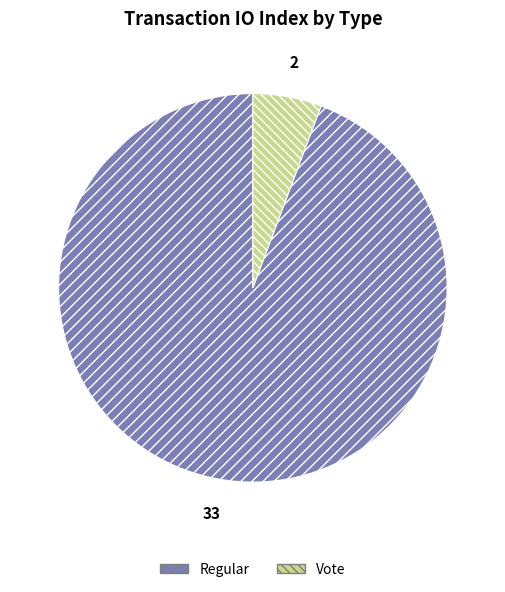

What is the ratio of the value at Vote to the value at Regular?

0.1